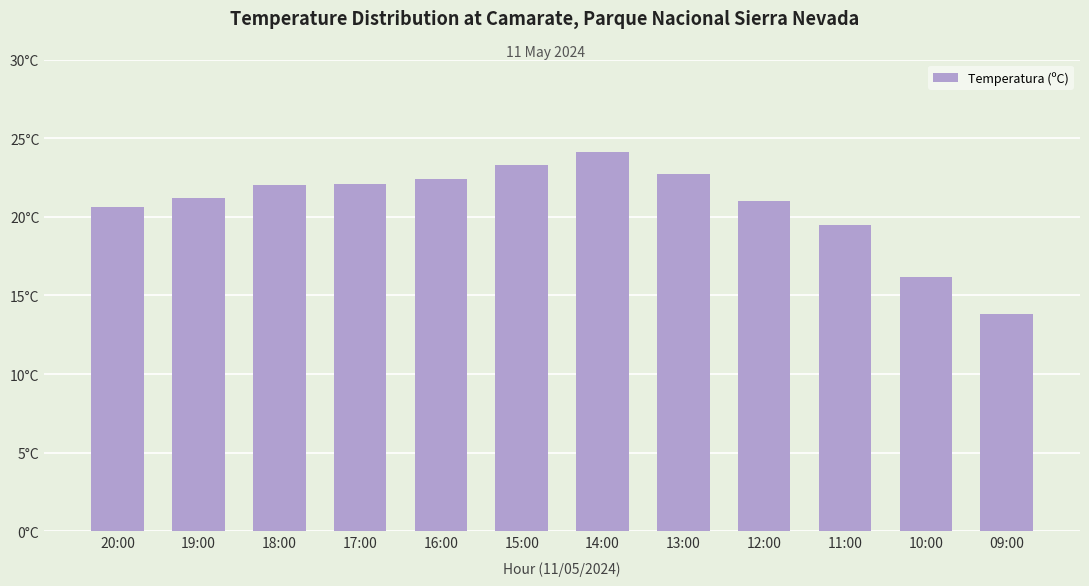

How many values are below 22?

6